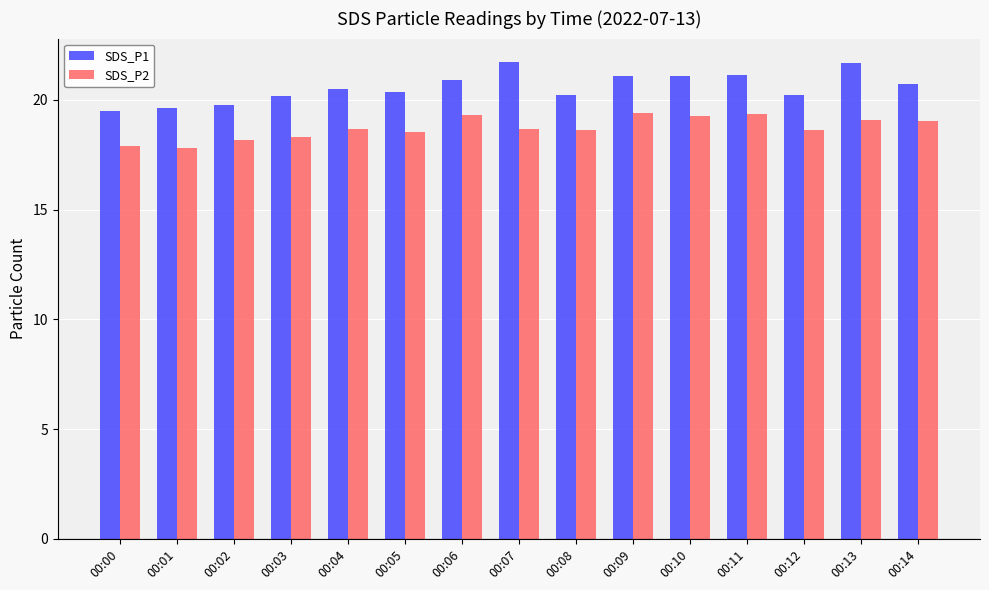

What is the total value across all series at 00:05?

38.9